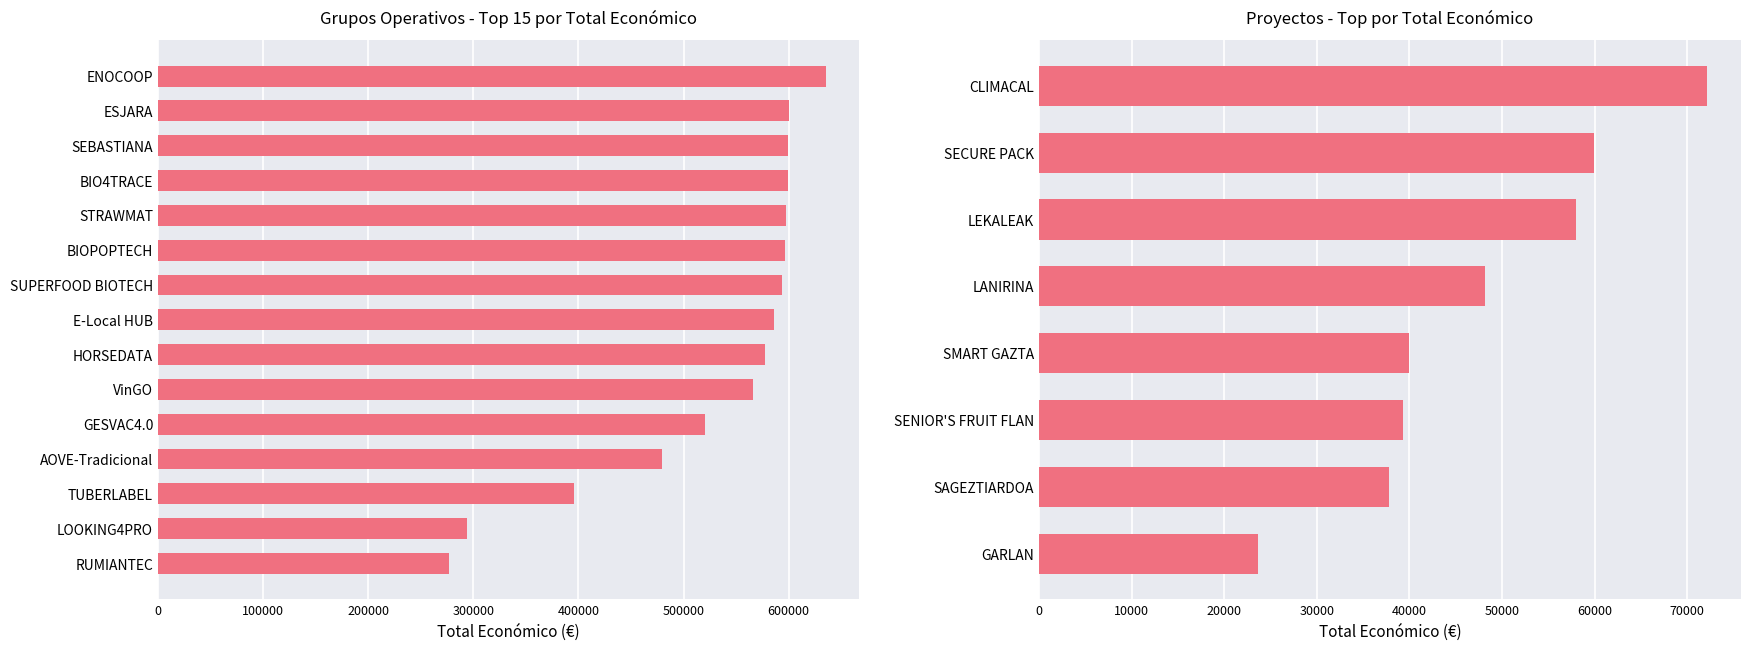

What is the ratio of the value at GESVAC4.0 to the value at AOVE-Tradicional?

1.1